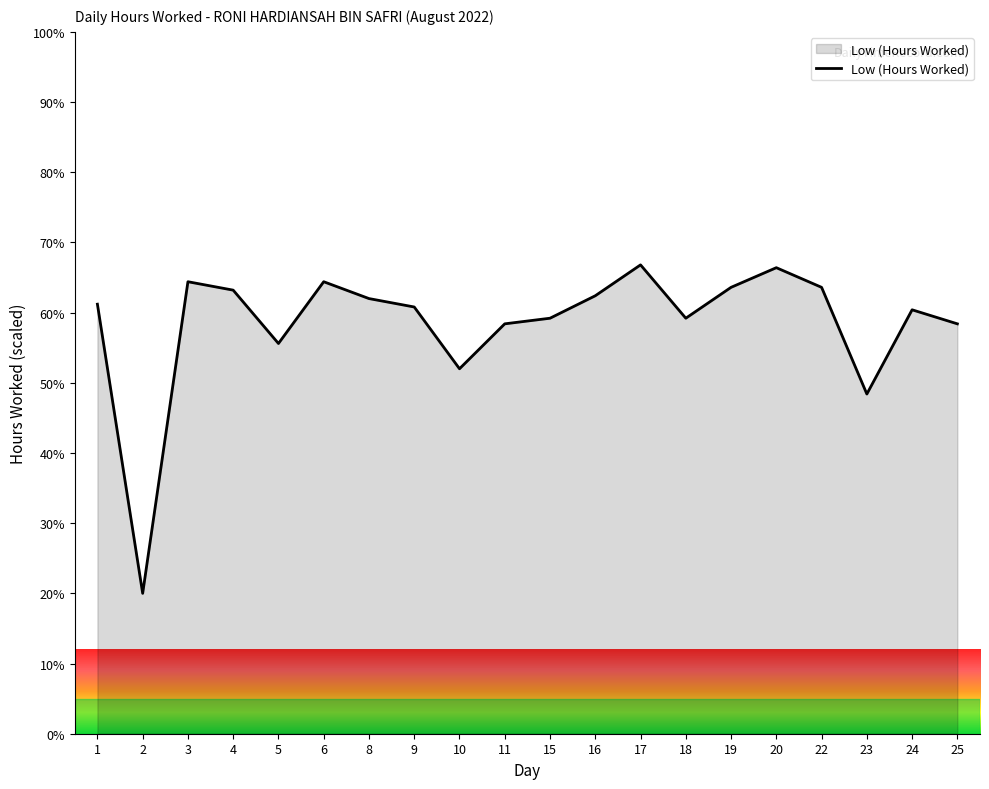

True or false: the data shows 60.4 at 24.

True